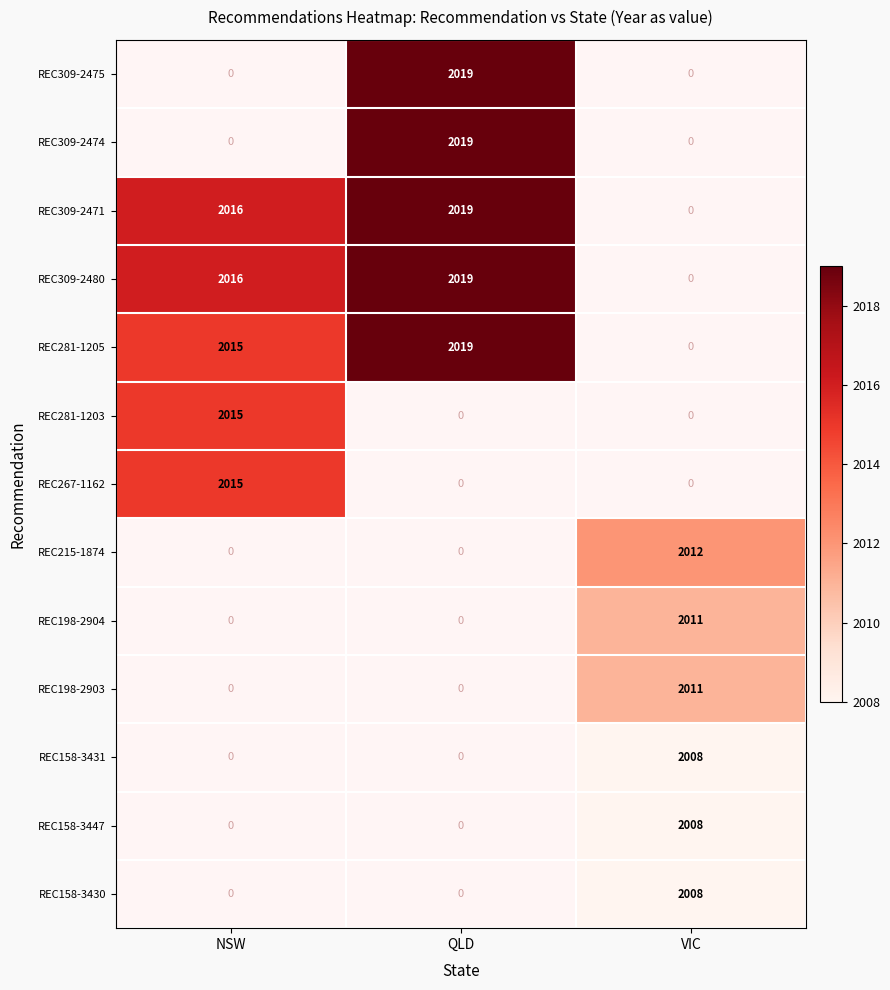

The value of REC198-2904 at VIC is 2011. True or false?

True